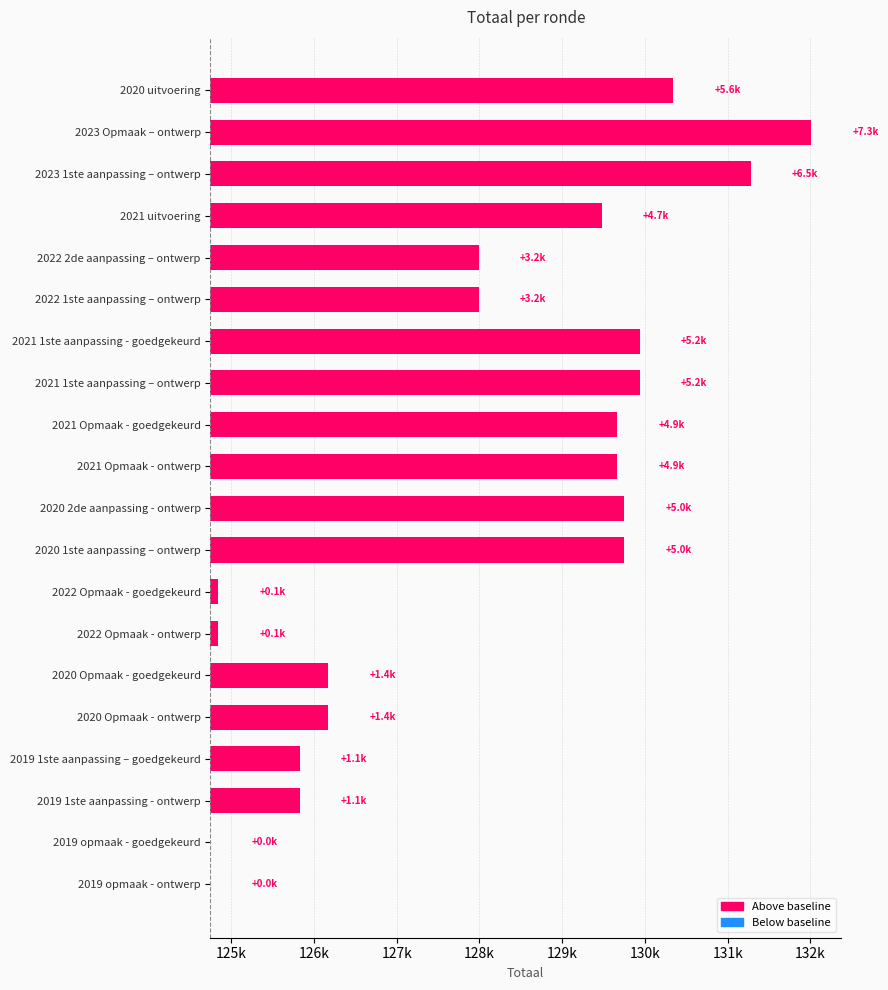

What is the difference between the maximum and minimum values?

7257